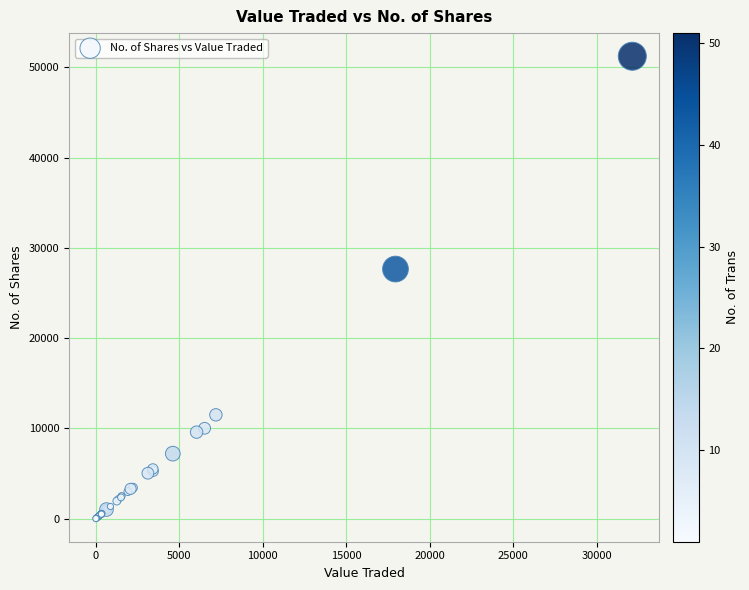

What Y value in the scatter plot is closest to 25615?

27650